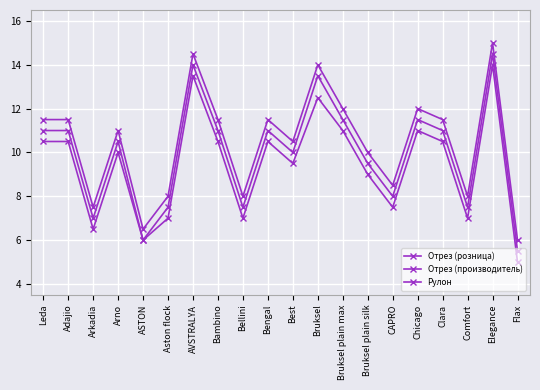

What is the label of the 20th point from the left?

Flax